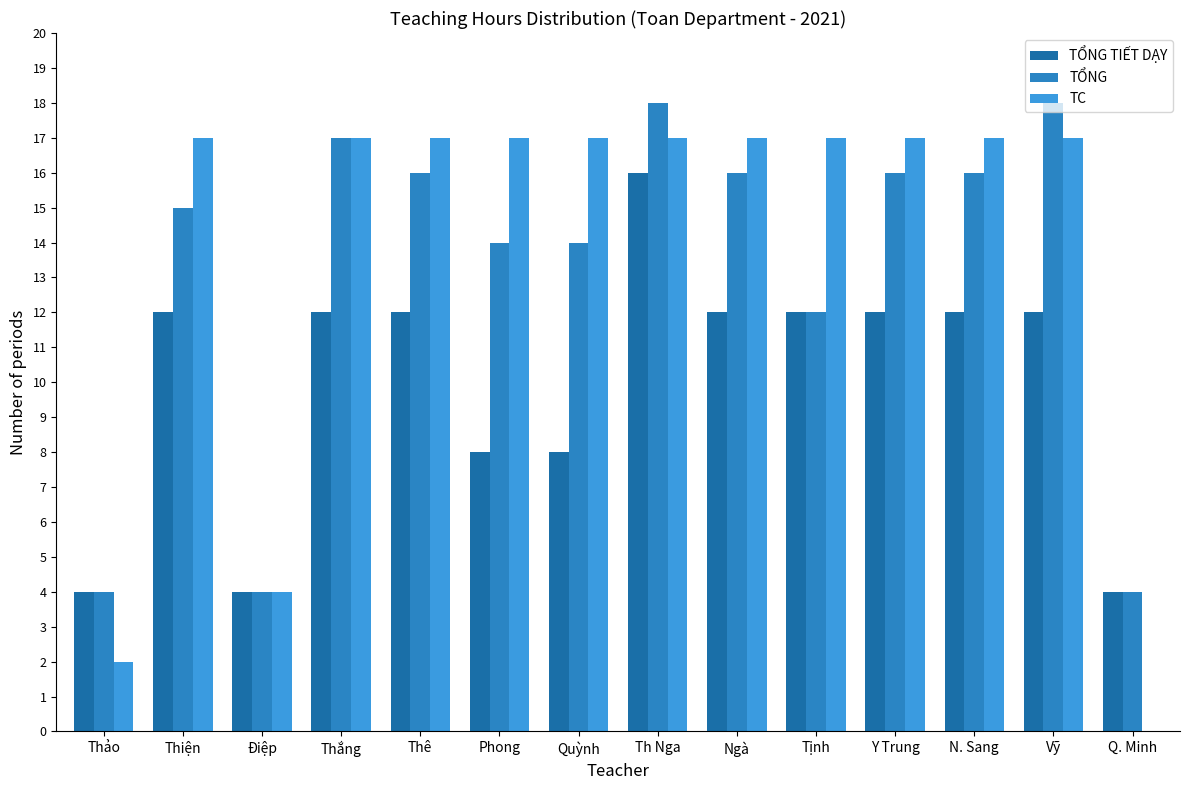

Reading left to right, transcribe all the data shown in this chart.

TỔNG TIẾT DẠY: Thảo=4	Thiện=12	Điệp=4	Thắng=12	Thê=12	Phong=8	Quỳnh=8	Th Nga=16	Ngà=12	Tịnh=12	Y Trung=12	N. Sang=12	Vỹ=12	Q. Minh=4
TỔNG: Thảo=4	Thiện=15	Điệp=4	Thắng=17	Thê=16	Phong=14	Quỳnh=14	Th Nga=18	Ngà=16	Tịnh=12	Y Trung=16	N. Sang=16	Vỹ=18	Q. Minh=4
TC: Thảo=2	Thiện=17	Điệp=4	Thắng=17	Thê=17	Phong=17	Quỳnh=17	Th Nga=17	Ngà=17	Tịnh=17	Y Trung=17	N. Sang=17	Vỹ=17	Q. Minh=0